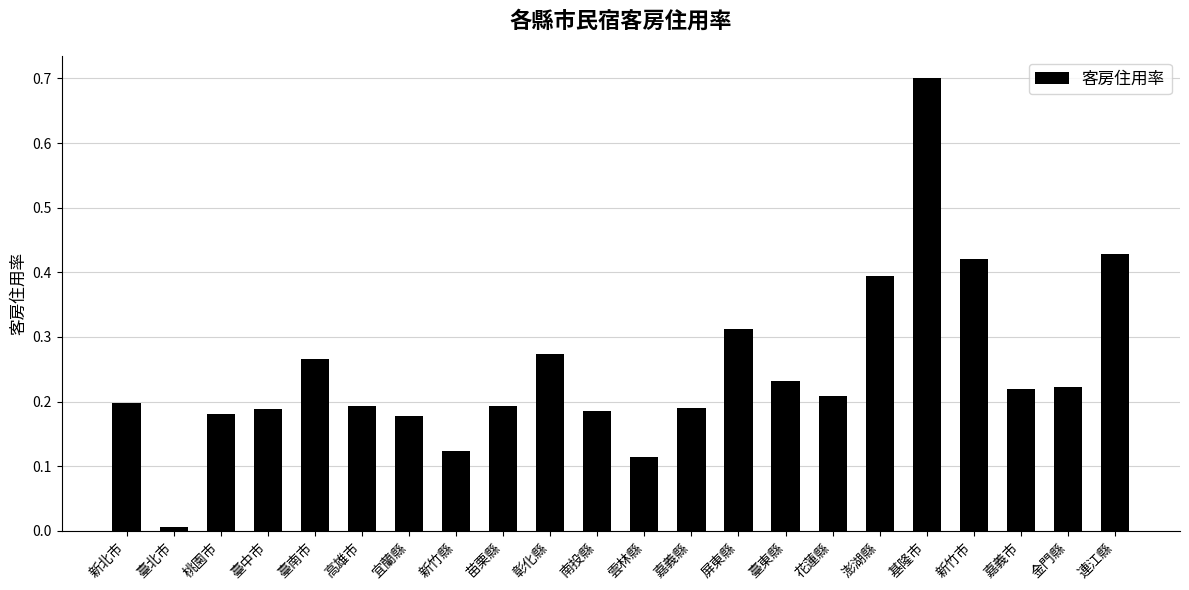

What is the label of the 21st bar from the right?

臺北市